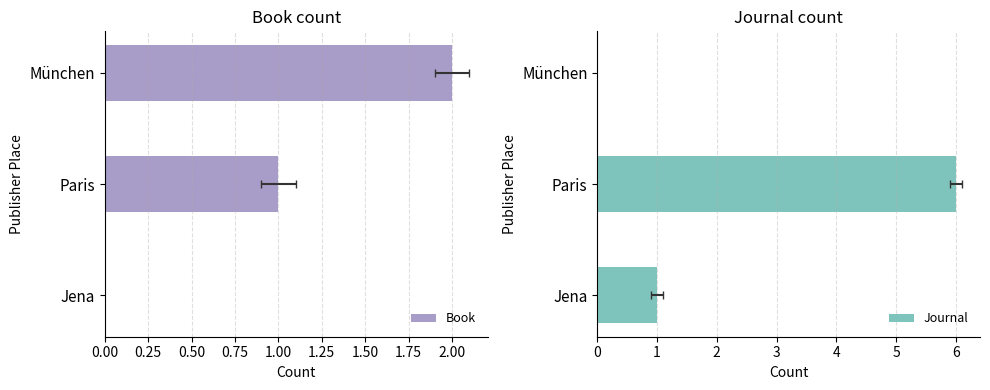

Reading left to right, extract all data points from this chart.

Book: 0	1	2
Journal: 1	6	0